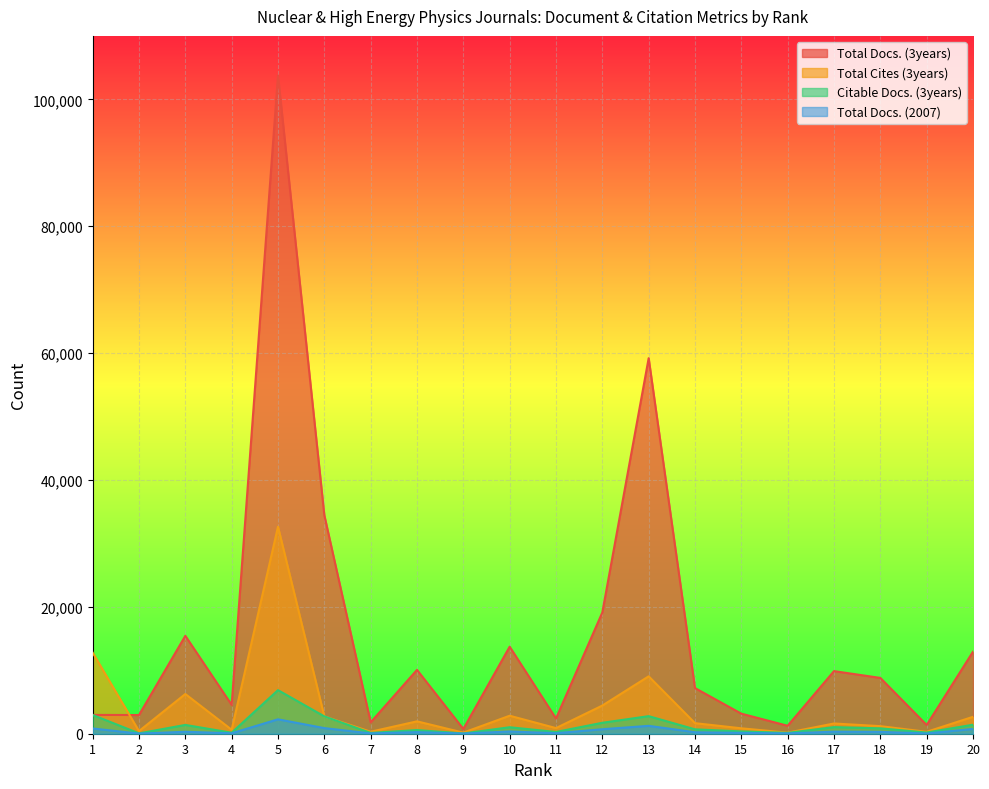

What is the value of the Total Docs. (3years) point at the 11th from the left?

2401